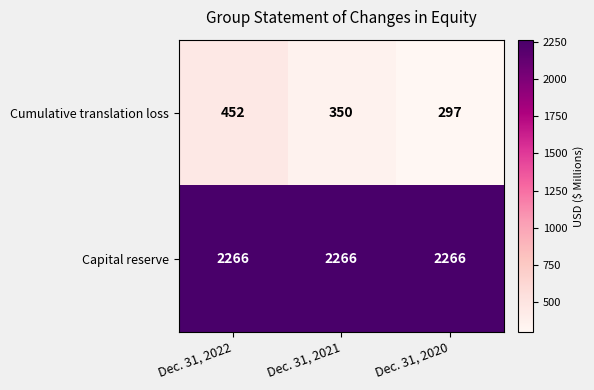

Which label corresponds to the smallest value in the chart?

Dec. 31, 2020